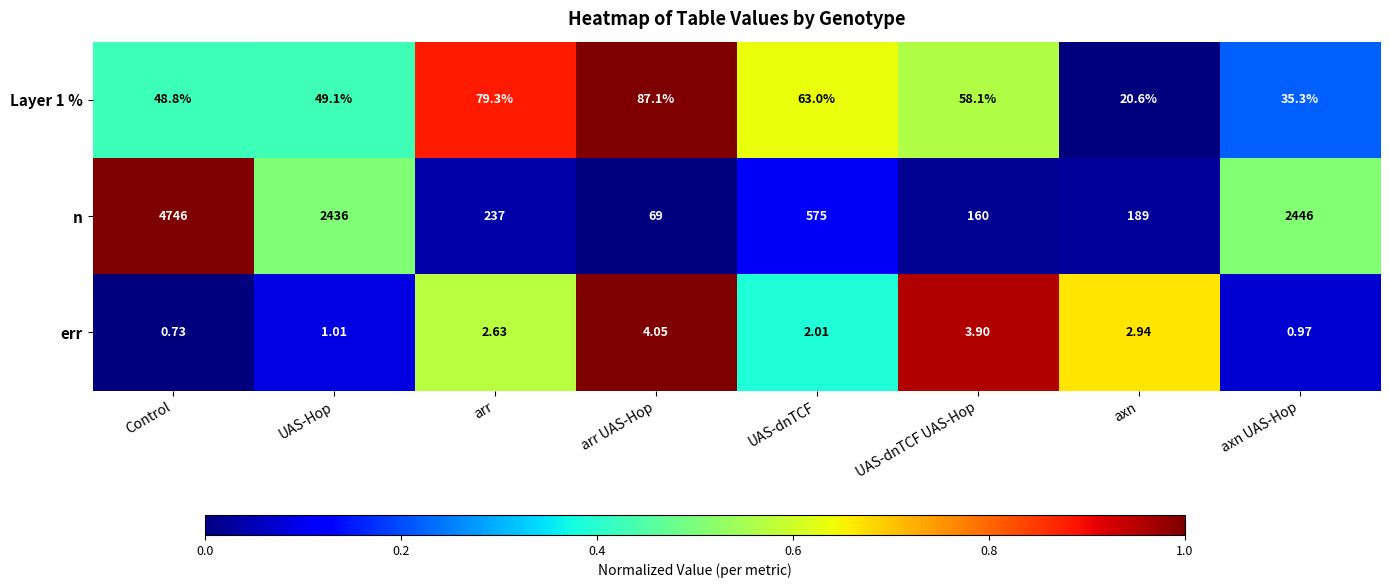

List the labels in order of err value, smallest first.

Control, axn UAS-Hop, UAS-Hop, UAS-dnTCF, arr, axn, UAS-dnTCF UAS-Hop, arr UAS-Hop